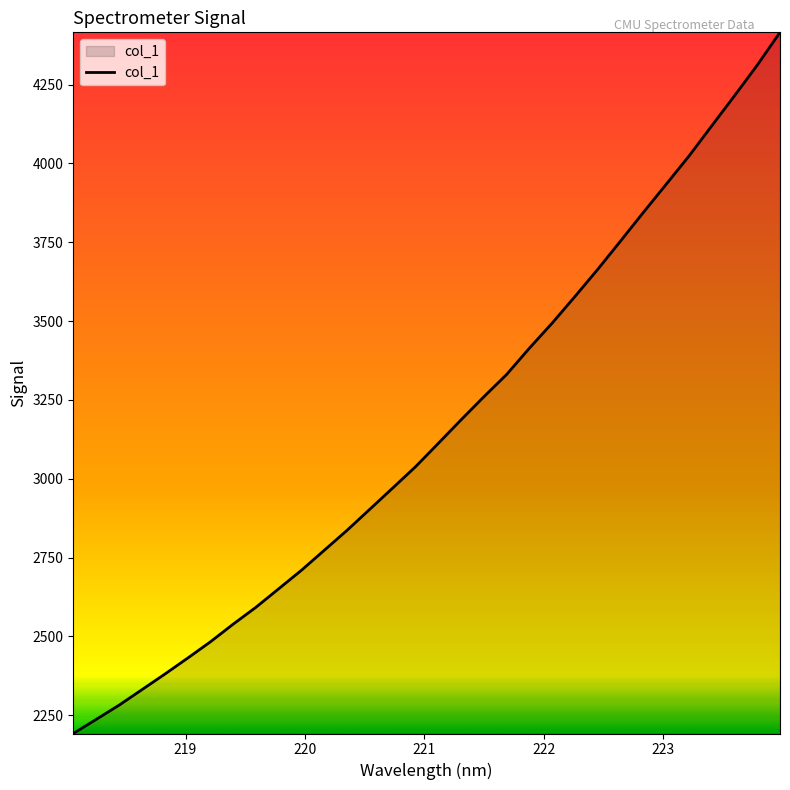

Count the number of data series in this chart.

1